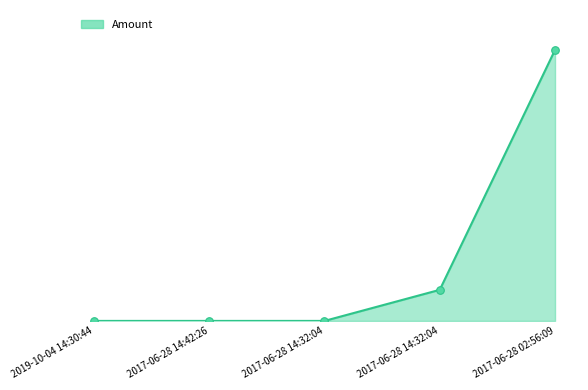

Is this an area chart (filled region under the line)?

Yes